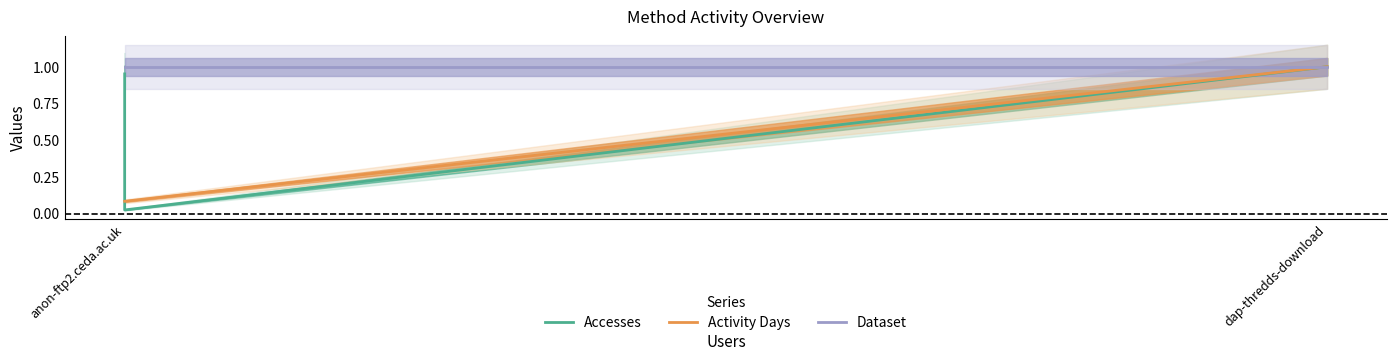

What are all the series names shown in the legend?

Accesses, Activity Days, Dataset